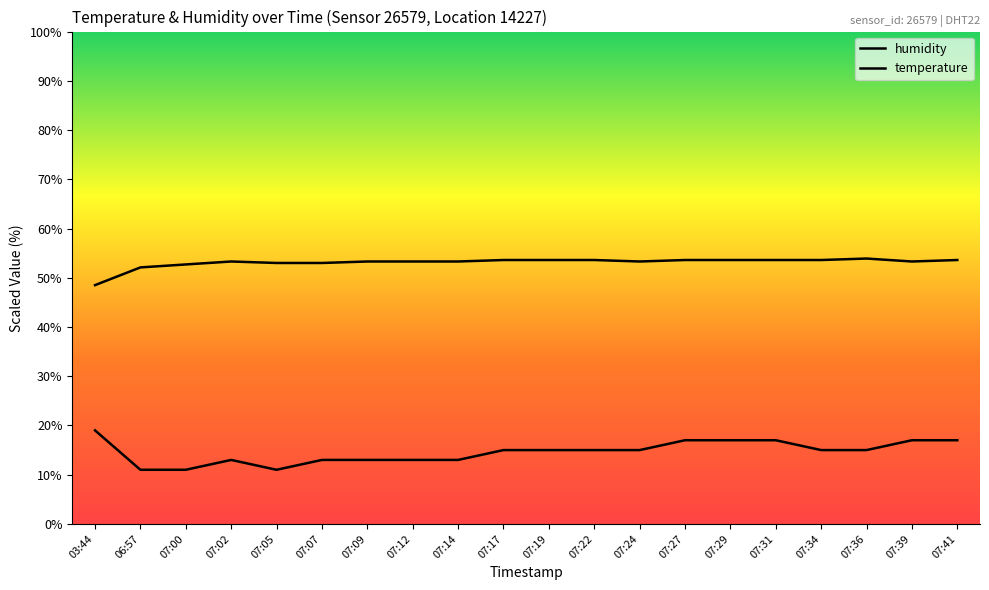

What position from the right is 07:31?

5